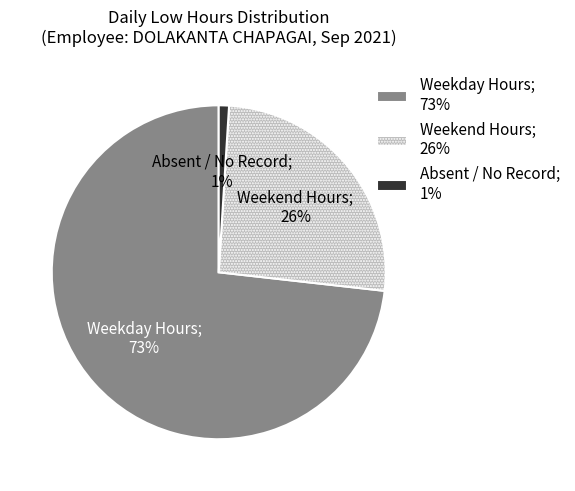

Which has a higher value, Weekday Hours; 73% or Weekend Hours; 26%?

Weekday Hours; 73%